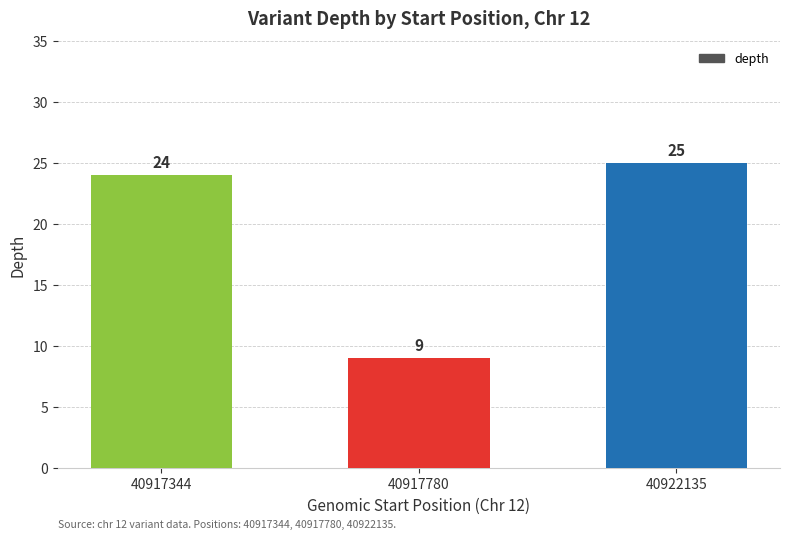

Reading left to right, list all the values displayed in this chart.

40917344=24	40917780=9	40922135=25